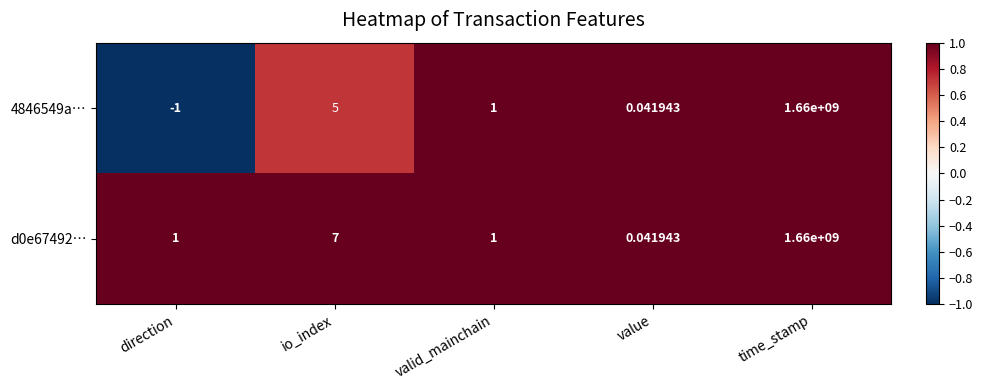

At which category does the chart reach its peak across all series?

time_stamp